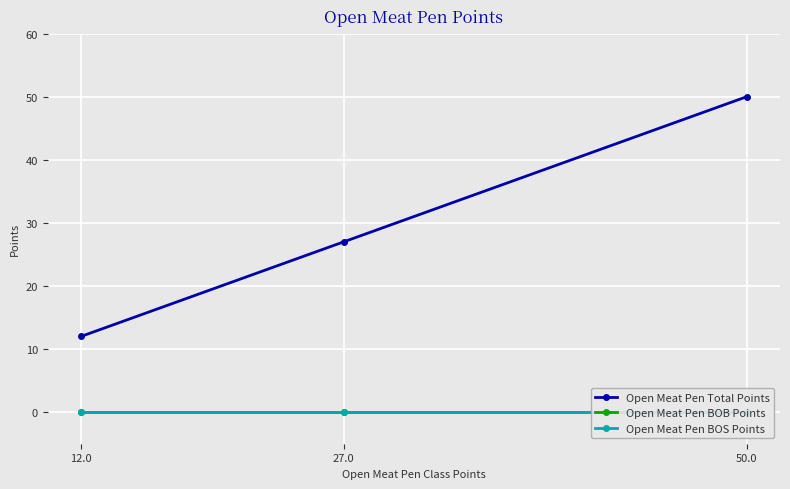

True or false: Open Meat Pen BOB Points has a value of 0 at 12.0.

True